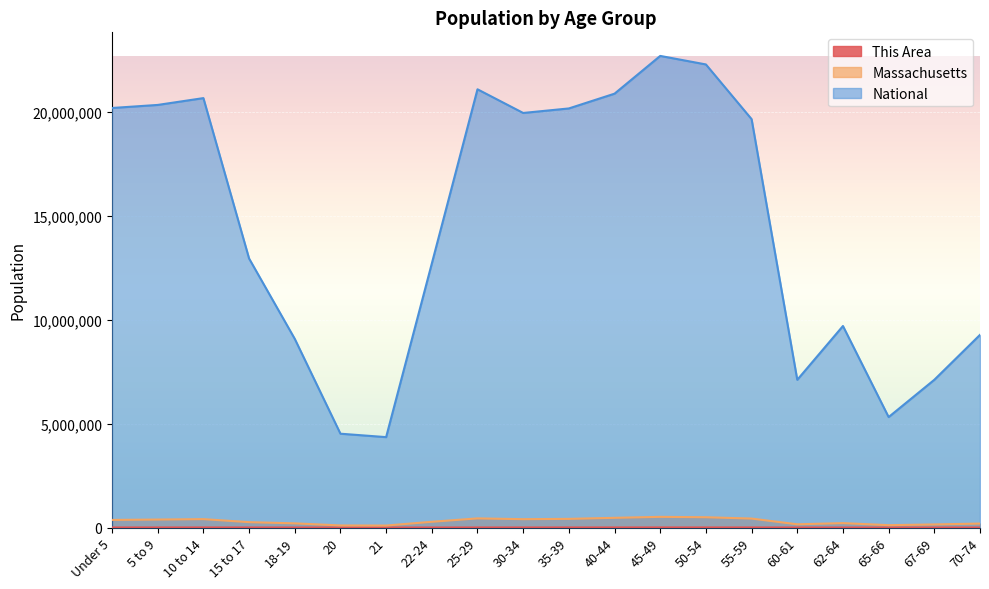

True or false: Massachusetts and National intersect in this chart.

False